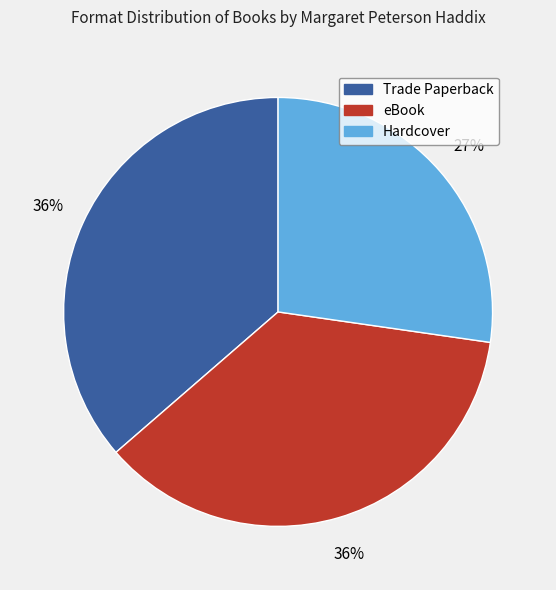

Do Hardcover and eBook together represent more than half of the pie?

Yes